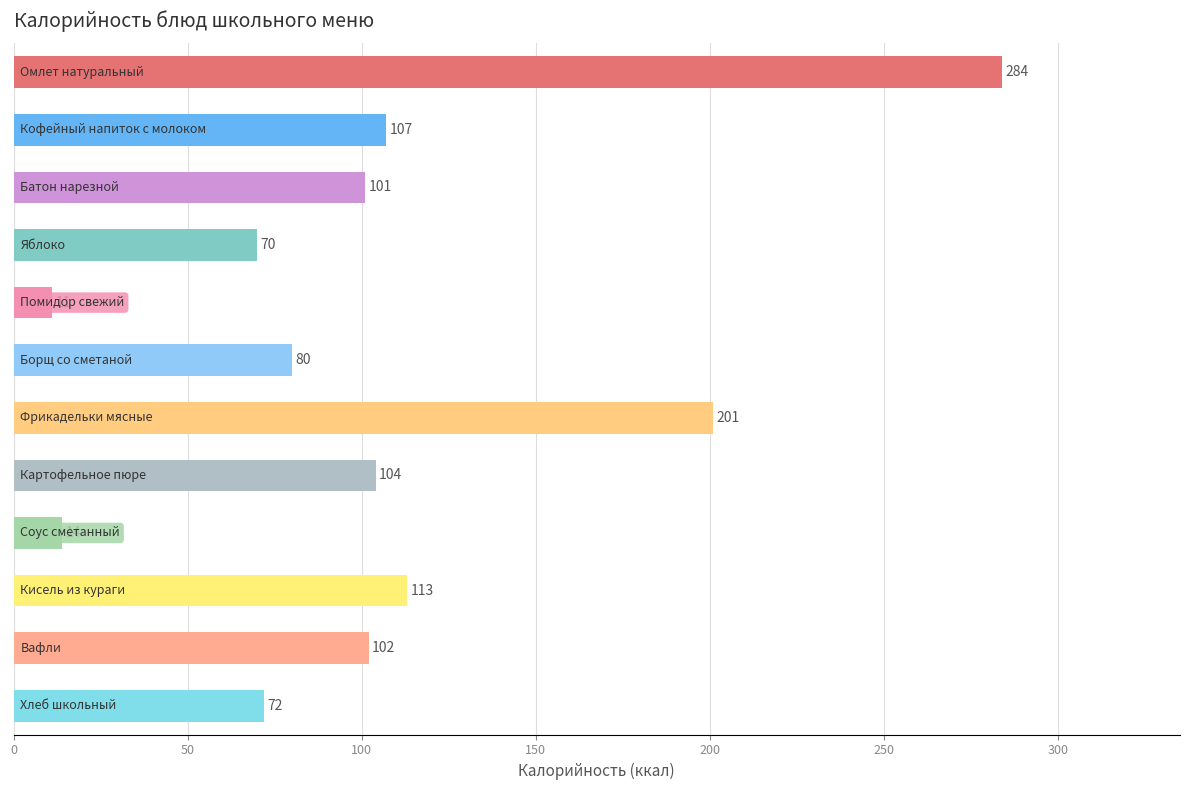

What is the maximum value shown in the chart?

284